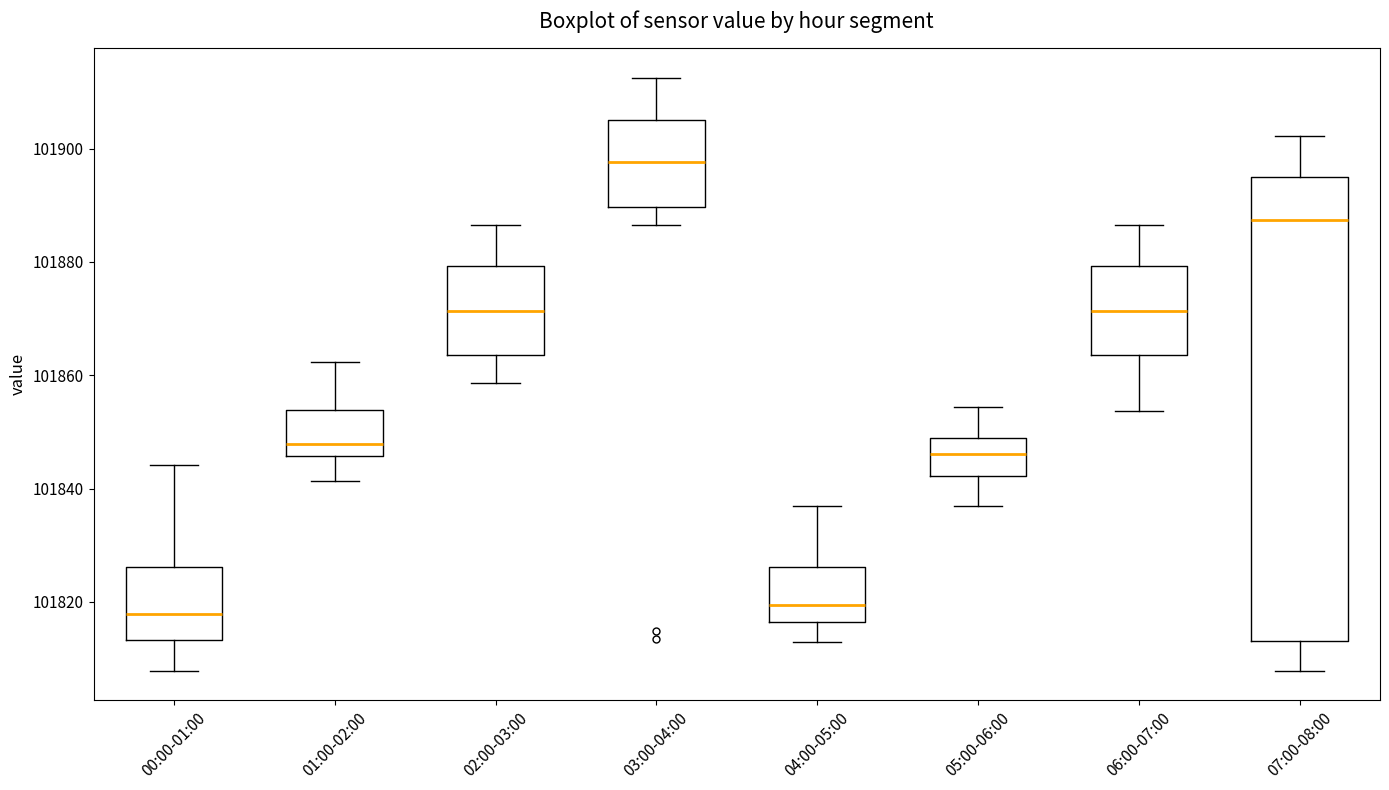

Where is the upper edge of the box for 04:00-05:00 on the y-axis? The values are not printed on the chart, so give them approximately, as read against the axis.

101826